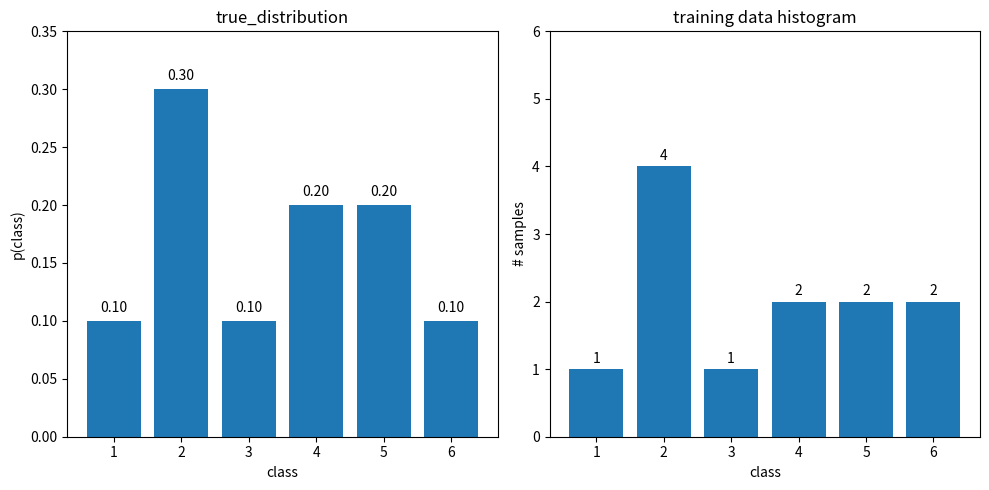

What is the smallest value displayed?

0.1